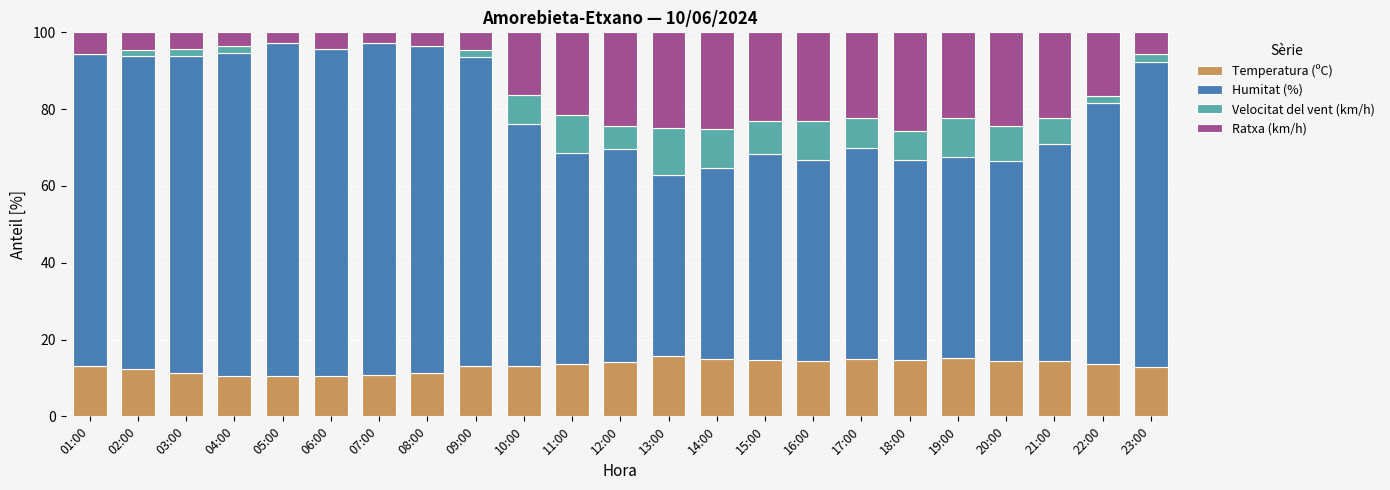

What is the total value across all series at 19:00?

100.0